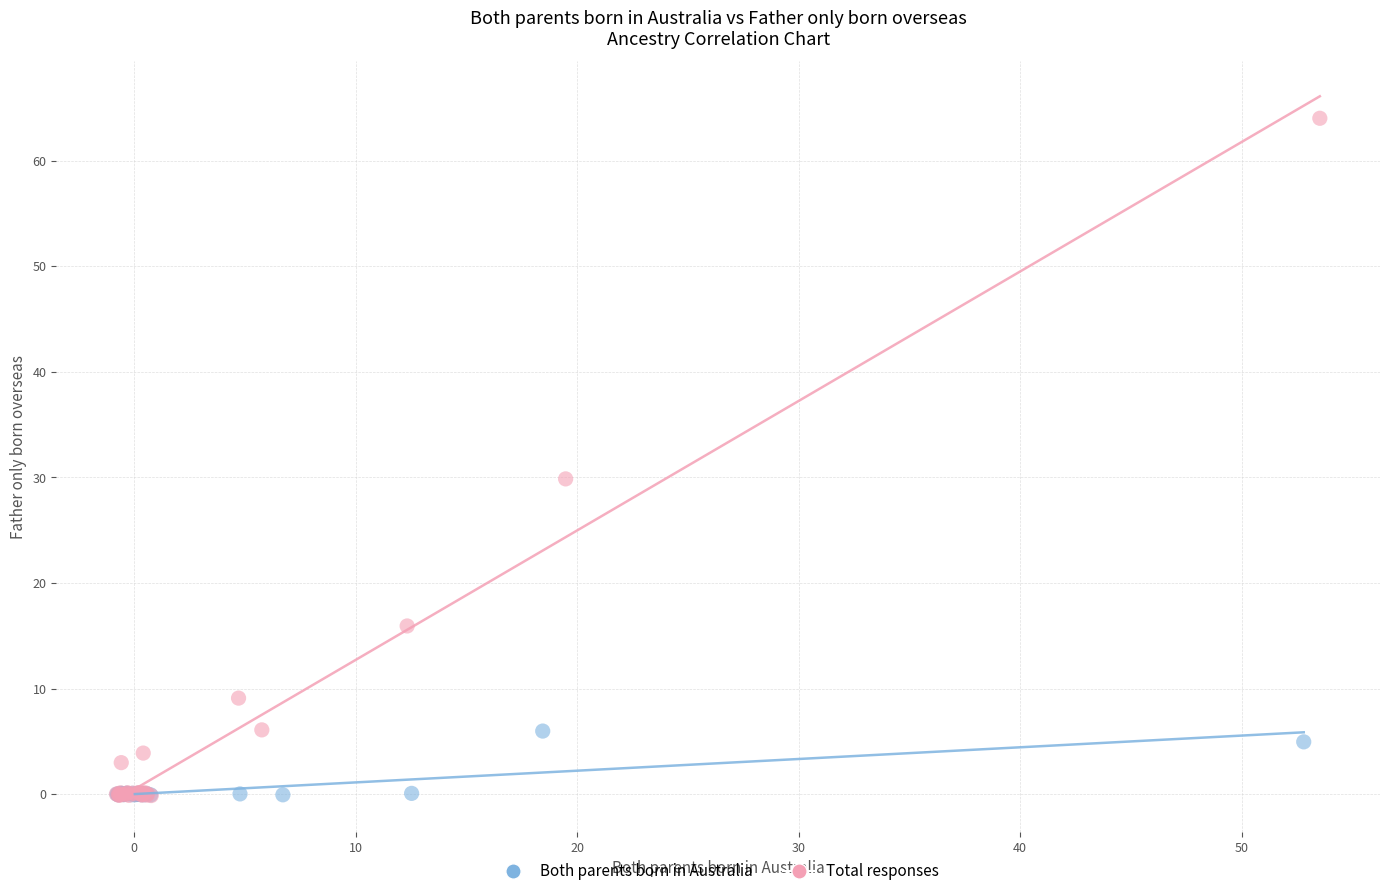

Which series has the widest spread of Y values?

Total responses